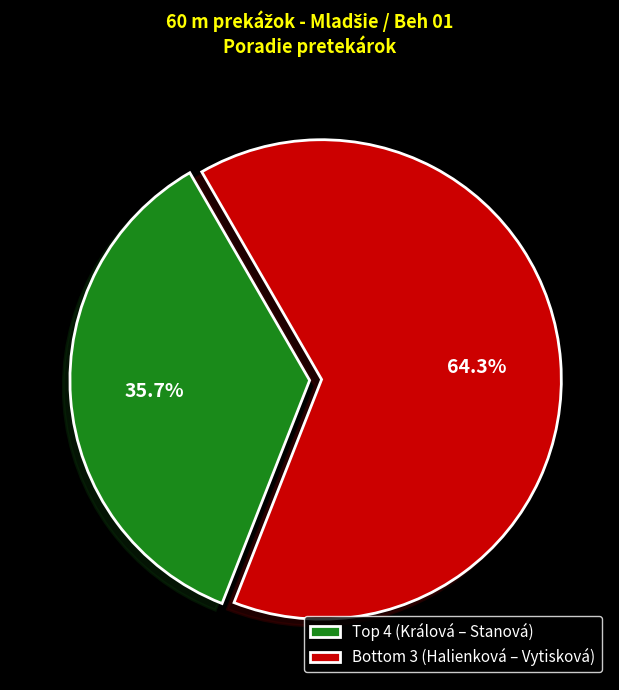

Which category accounts for the majority?

Bottom 3 (Halienková – Vytisková)